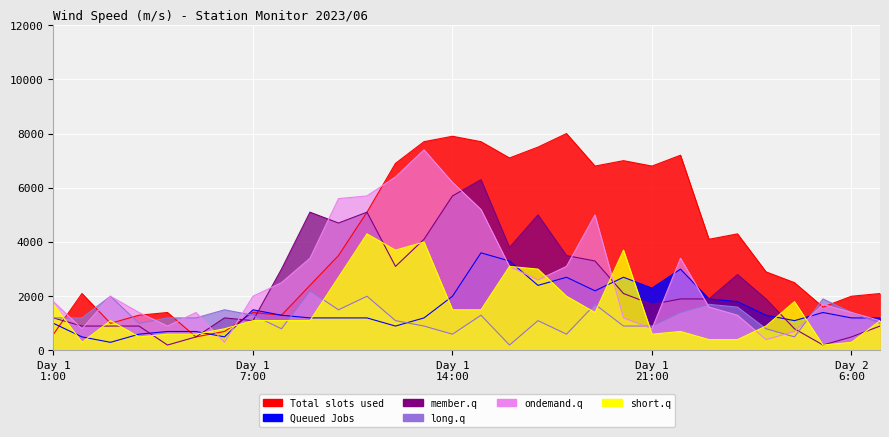

How many intersections are there between short.q and ondemand.q?

7